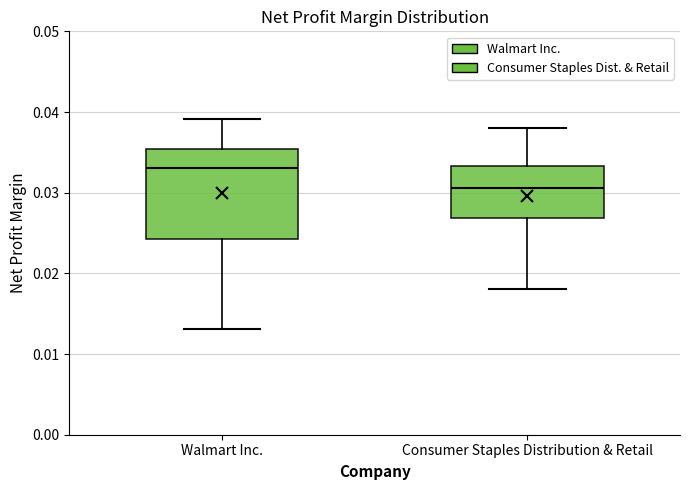

Reading left to right, read every box against the y-axis: the position of its median line, the range the box covers, and the ends of its whiskers. The values are not printed on the chart, so give them approximately, as read against the axis.

Walmart Inc.: median 0.033, box 0.024 to 0.035, whiskers 0.013 to 0.039
Consumer Staples Distribution & Retail: median 0.031, box 0.027 to 0.033, whiskers 0.018 to 0.038